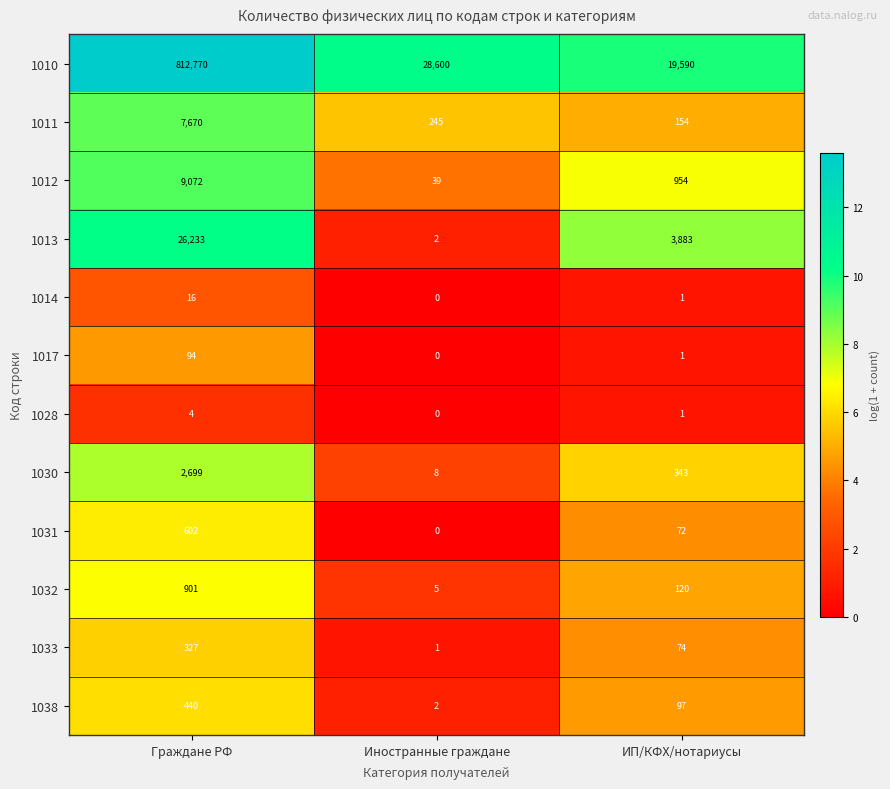

How many values in 1031 are above zero?

2